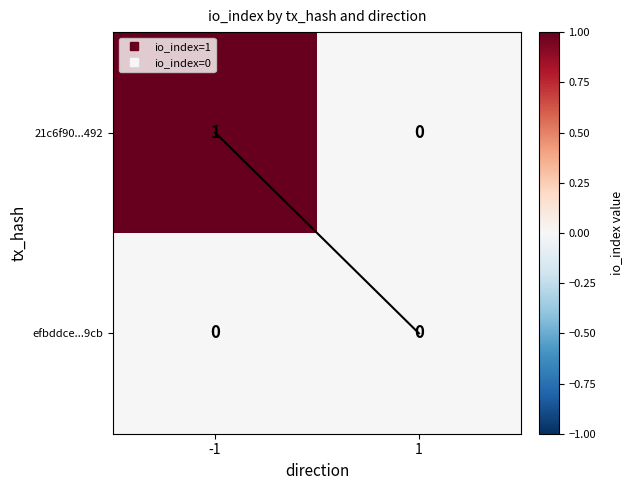

At which category is the sum across all series the highest?

-1